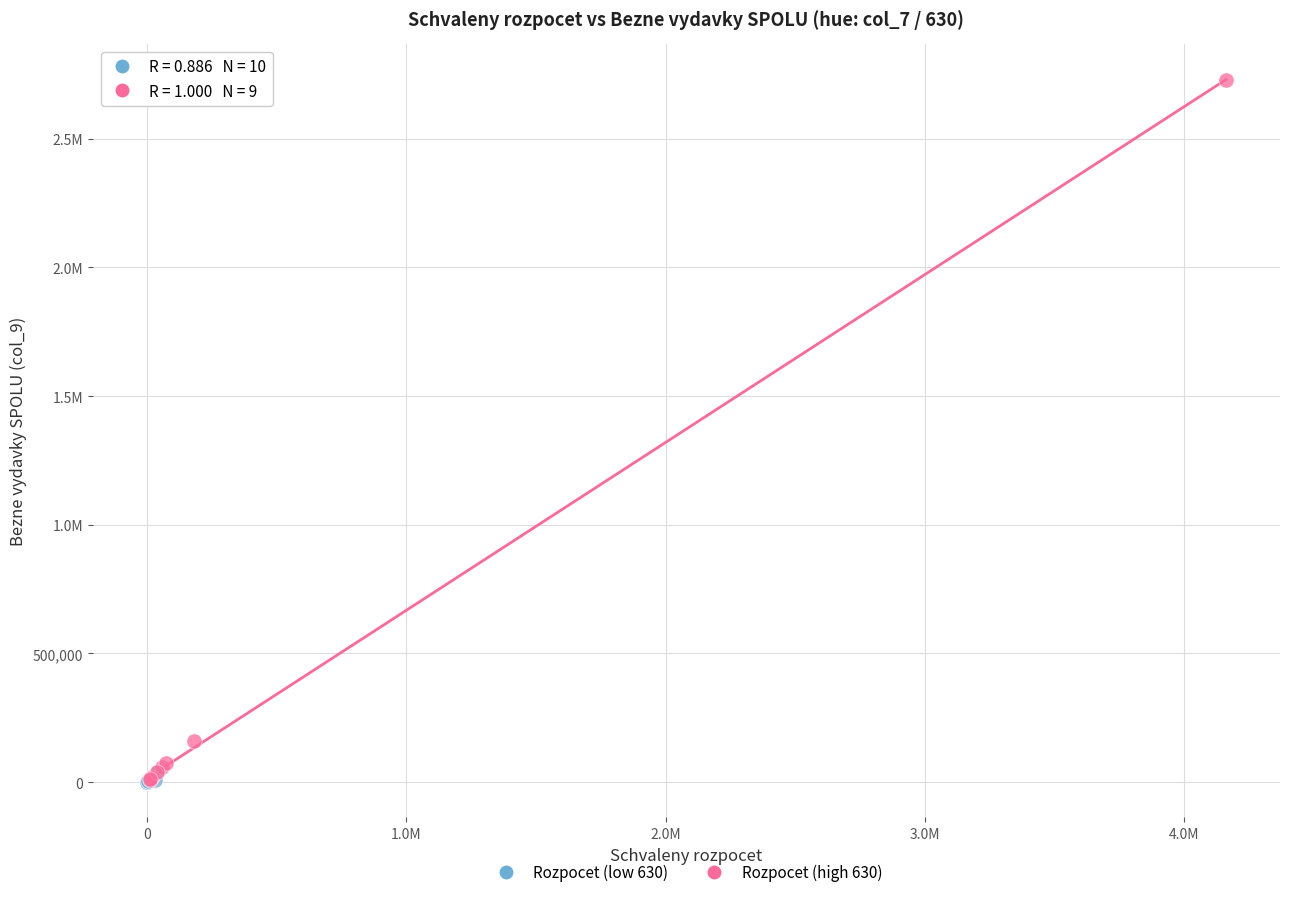

What are all the series names shown in the legend?

Rozpocet (low 630), Rozpocet (high 630)